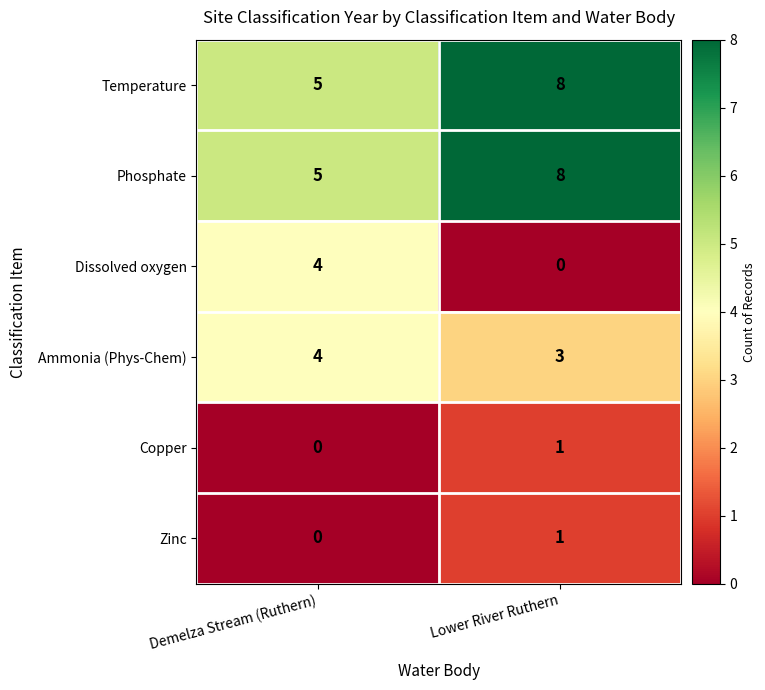

What value does the Dissolved oxygen series have at Demelza Stream (Ruthern)?

4